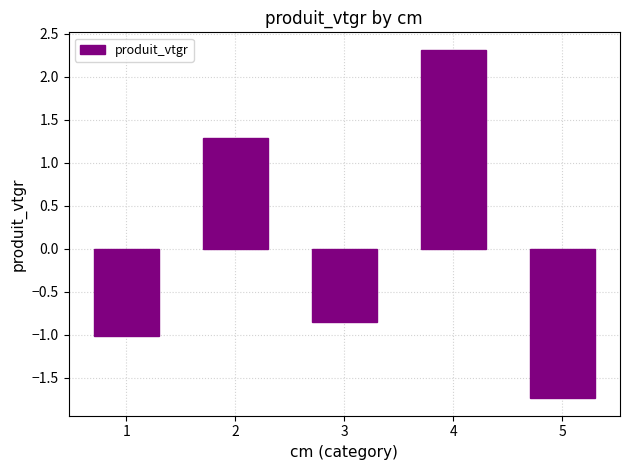

What is the difference between the values at 2 and 3?

2.1